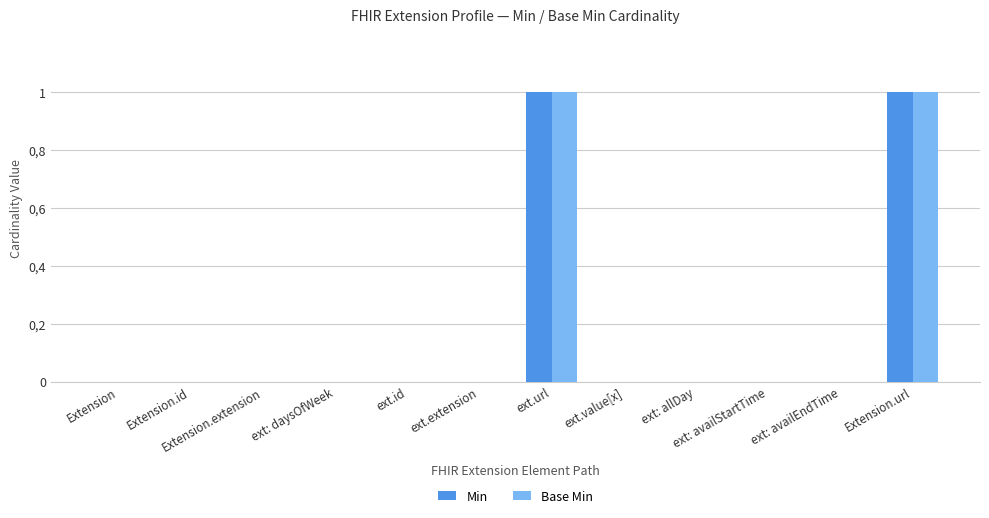

Where is Min nearest to the value 0?

Extension